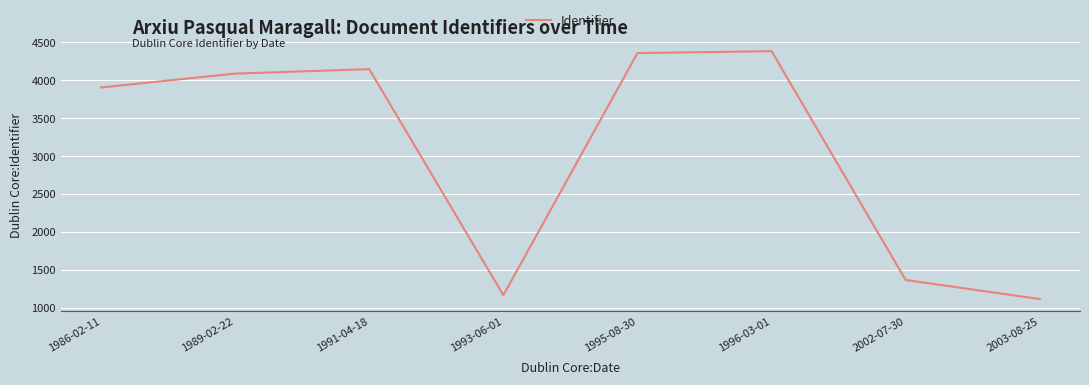

What is the greatest value displayed?

4385